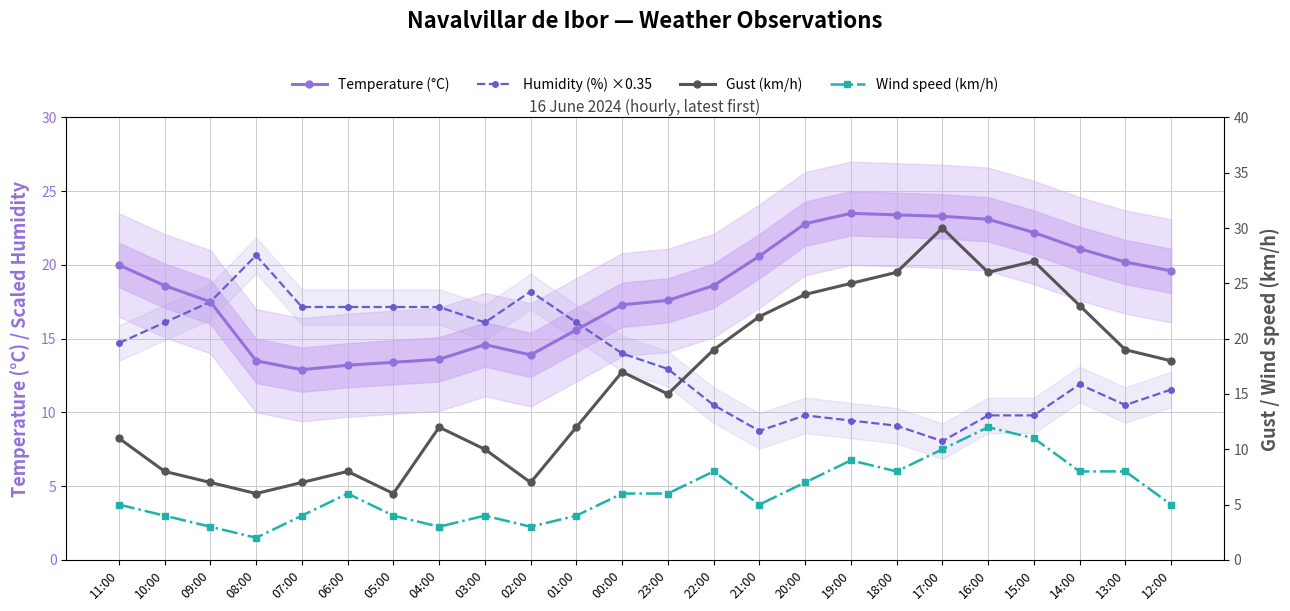

How many lines are shown in the chart?

4